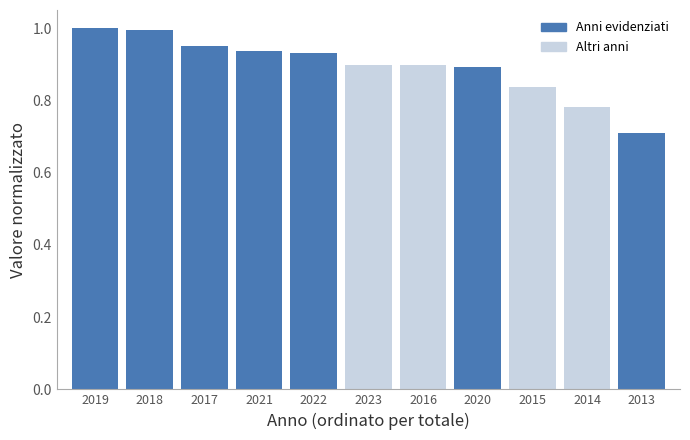

What is the label of the 10th bar from the left?

2014